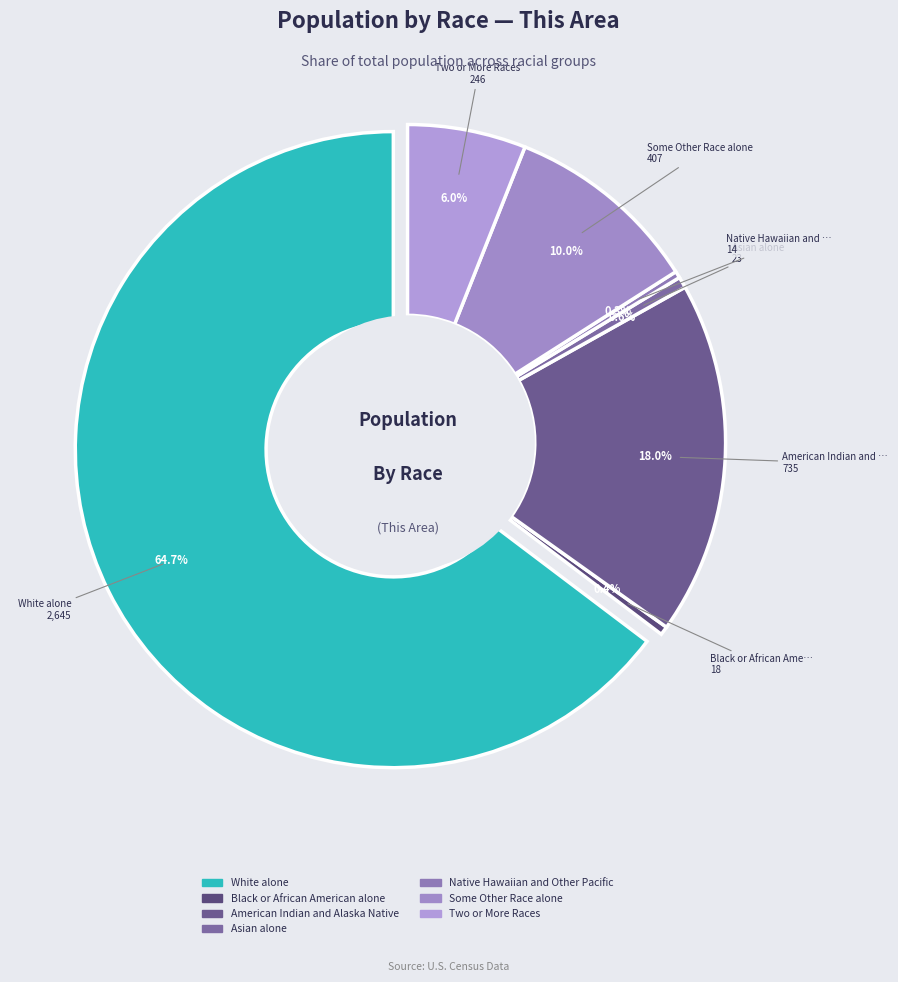

Do Asian alone and American Indian and Alaska Native together represent more than half of the pie?

No